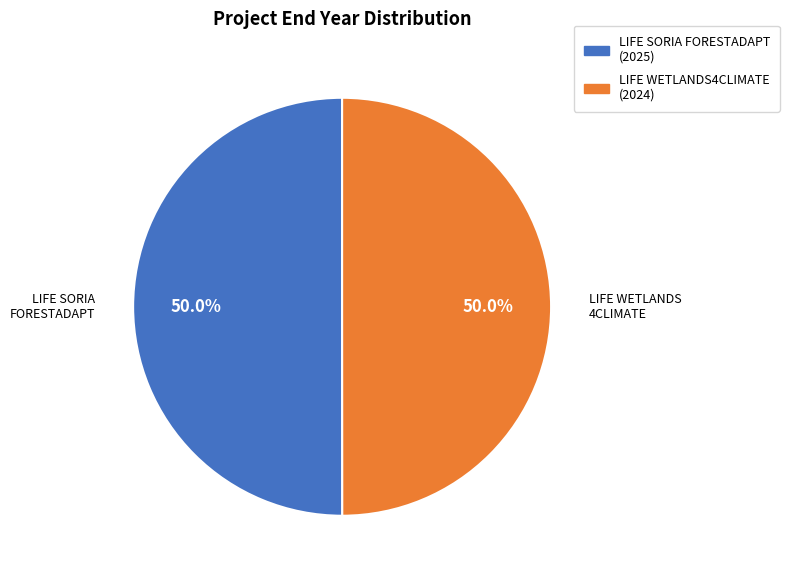

Do LIFE SORIA FORESTADAPT (2025) and LIFE WETLANDS4CLIMATE (2024) together represent more than half of the pie?

Yes